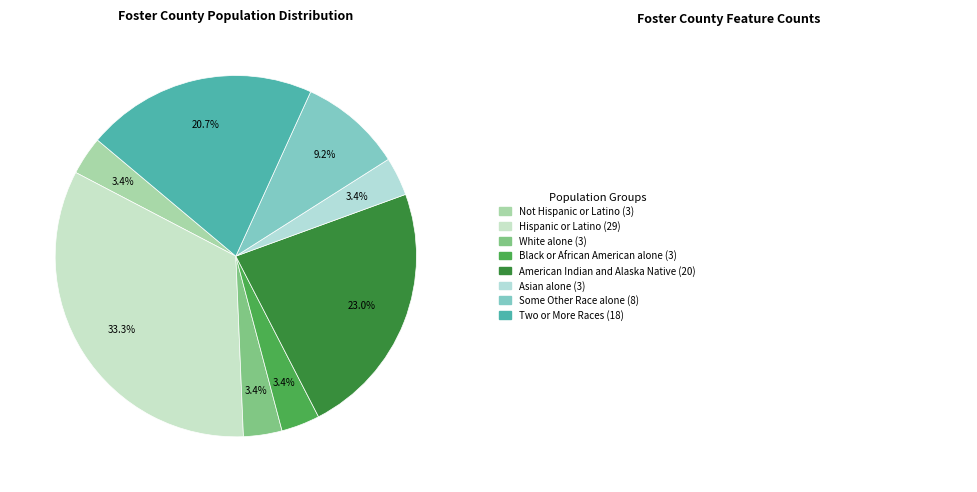

How many segments does this pie chart have?

8